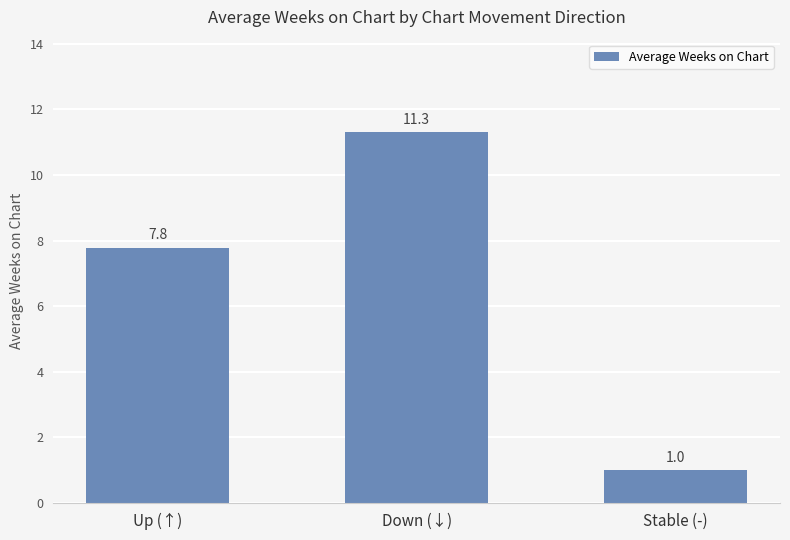

What is the average value?

6.7